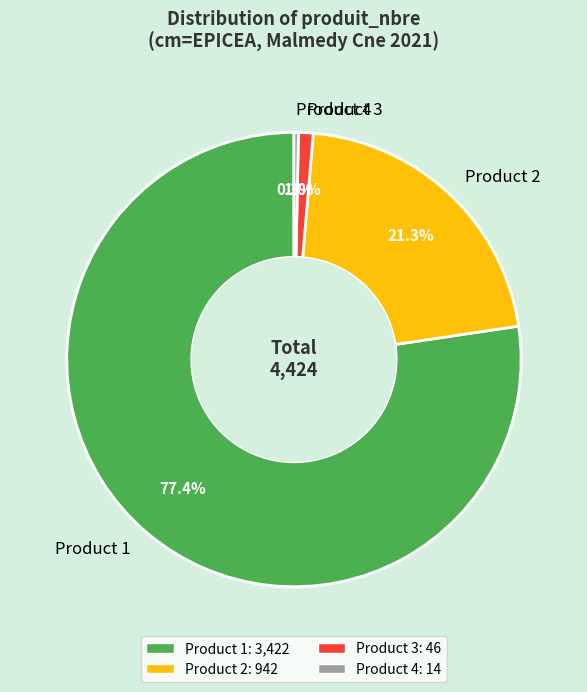

What is the smallest slice in the pie chart?

Product 4